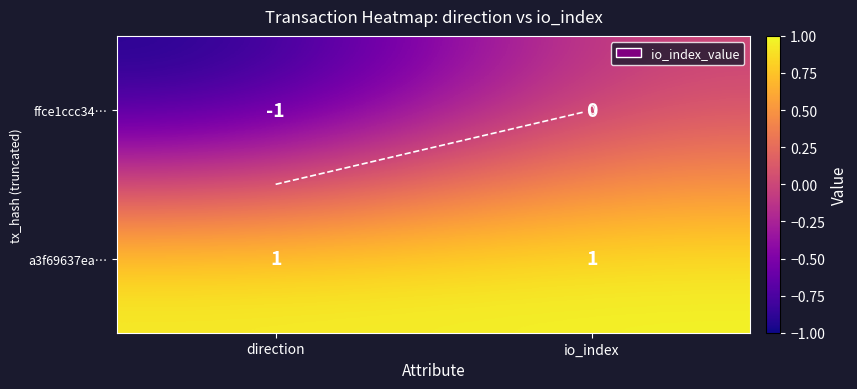

At how many categories does at least one series exceed 0?

2